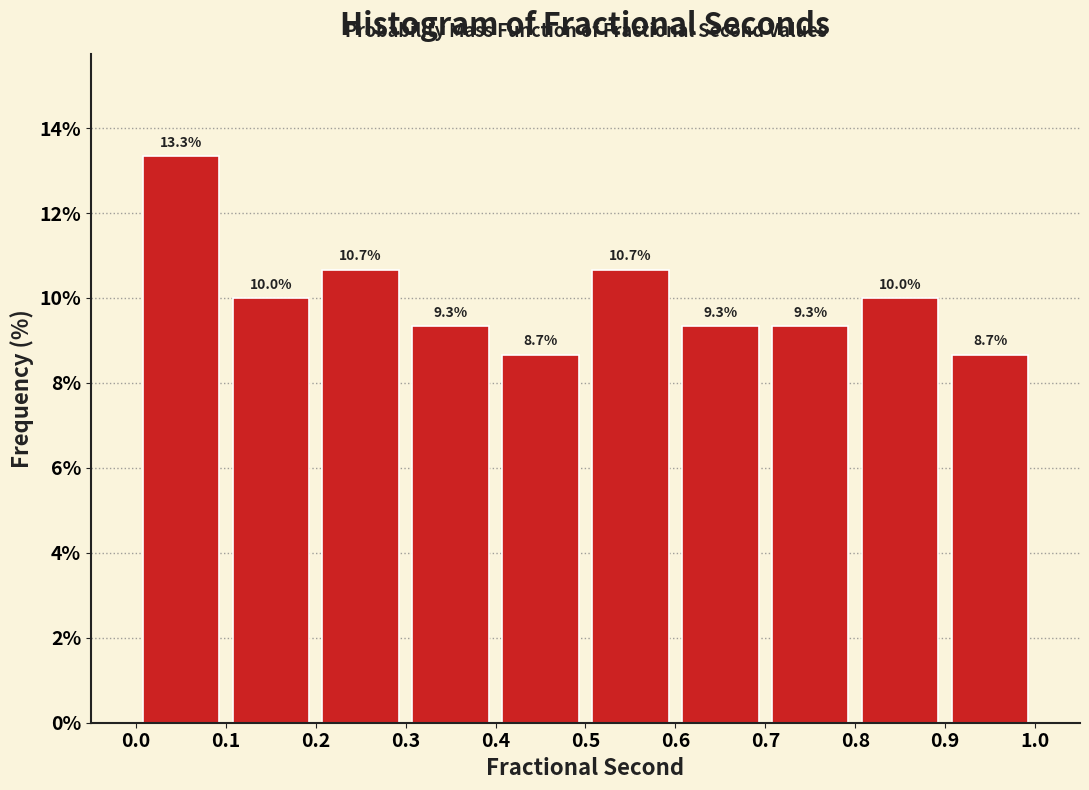

Over which range of the x-axis is the bar tallest?

0.0 to 0.1